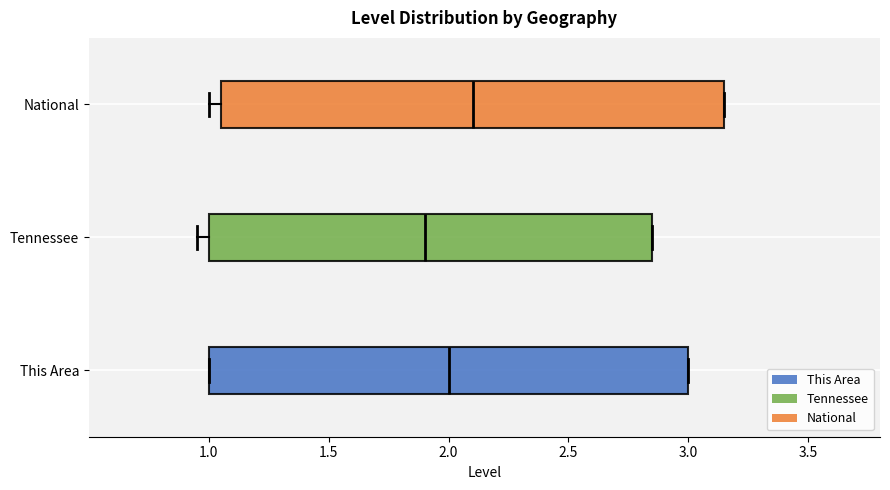

Reading bottom to top, read every box against the x-axis: the position of its median line, the range the box covers, and the ends of its whiskers. The values are not printed on the chart, so give them approximately, as read against the axis.

This Area: median 2.00, box 1.00 to 3.00, whiskers 1.00 to 3.00
Tennessee: median 1.90, box 1.00 to 2.85, whiskers 0.95 to 2.85
National: median 2.10, box 1.05 to 3.15, whiskers 1.00 to 3.15